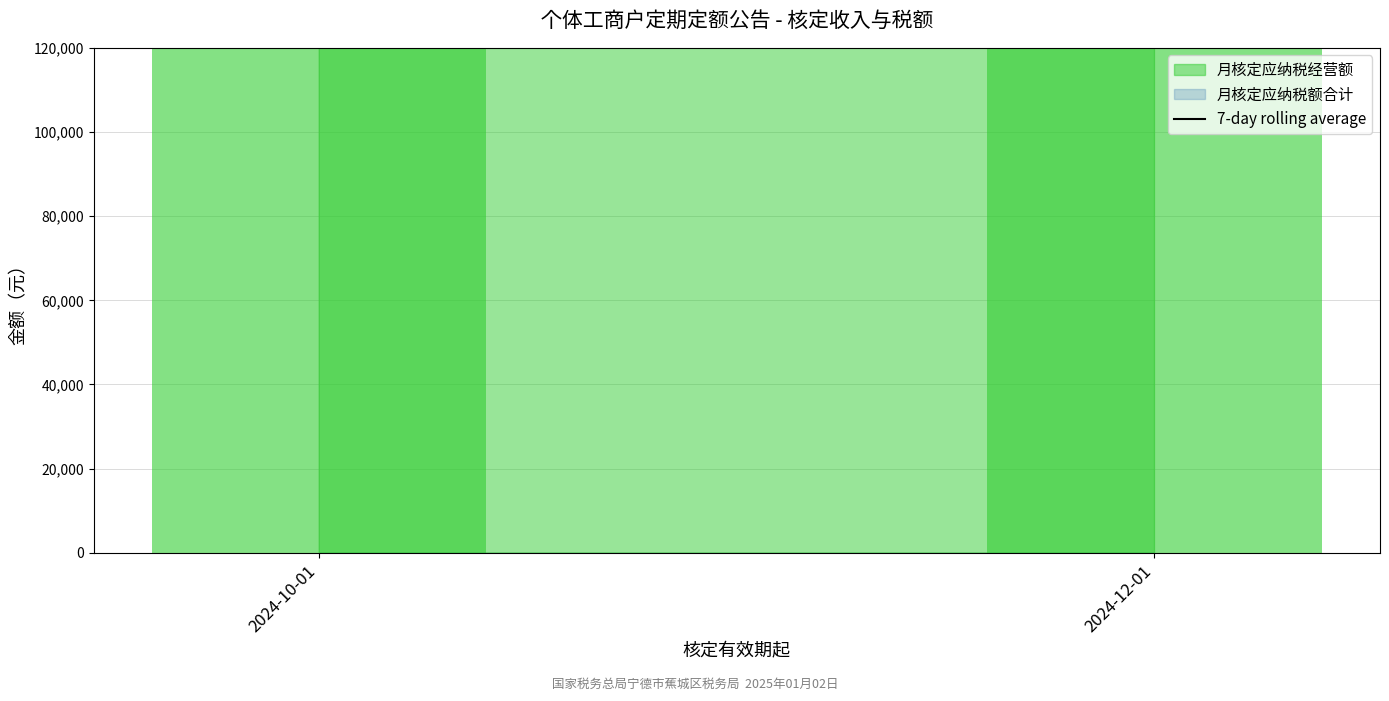

List the labels in order of value, smallest first.

2024-12-01, 2024-10-01